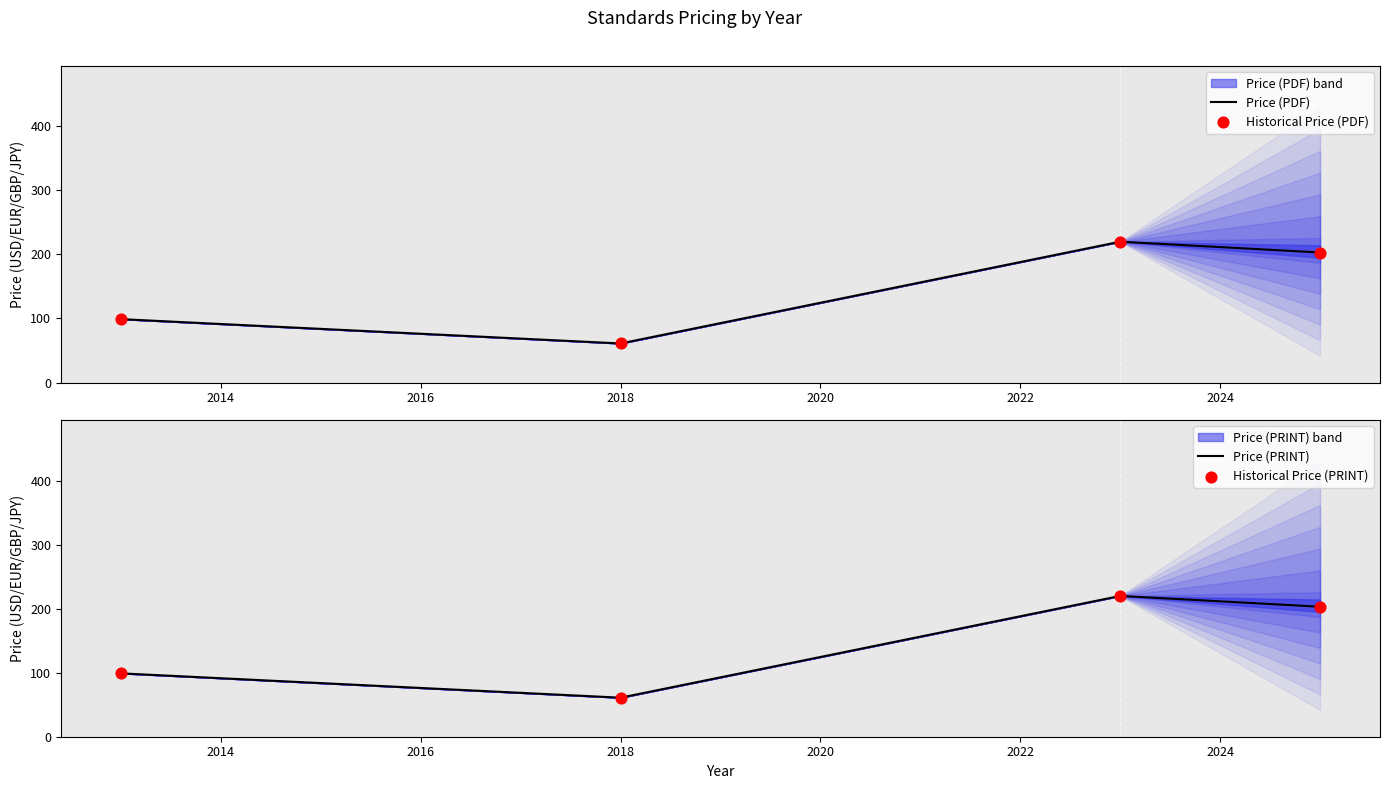

At how many categories does at least one series exceed 70?

3